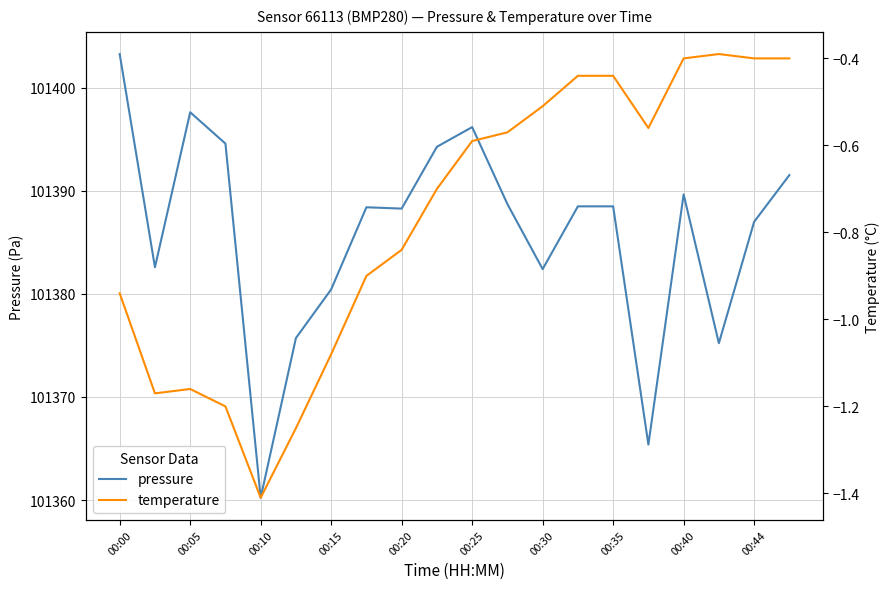

Which category has the lowest value in the pressure series?

00:10